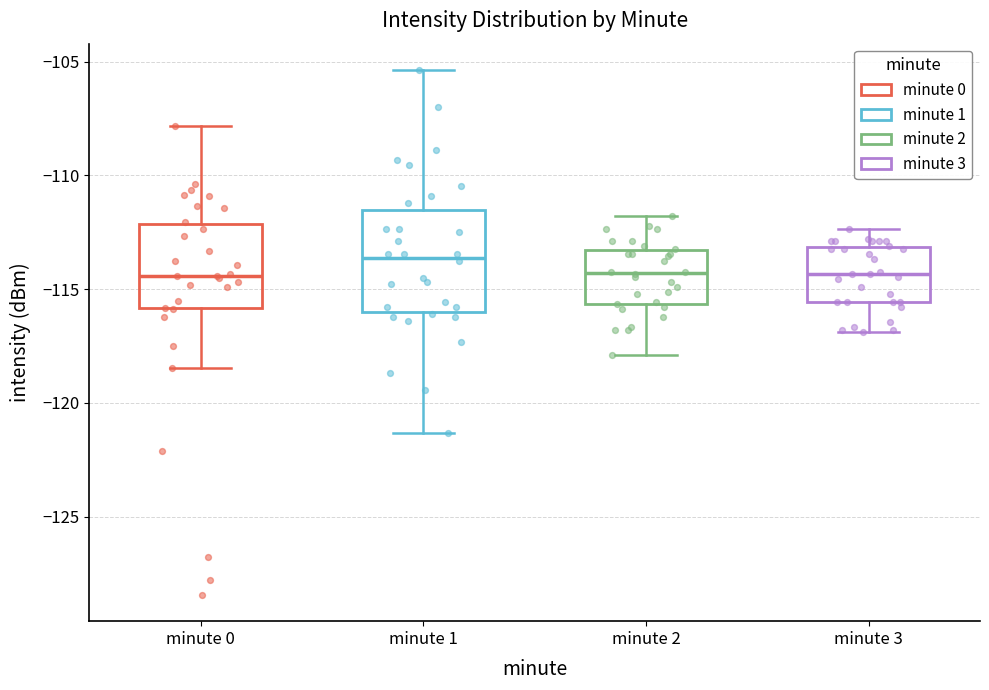

Where is the upper edge of the box for minute 2 on the y-axis? The values are not printed on the chart, so give them approximately, as read against the axis.

-113.5